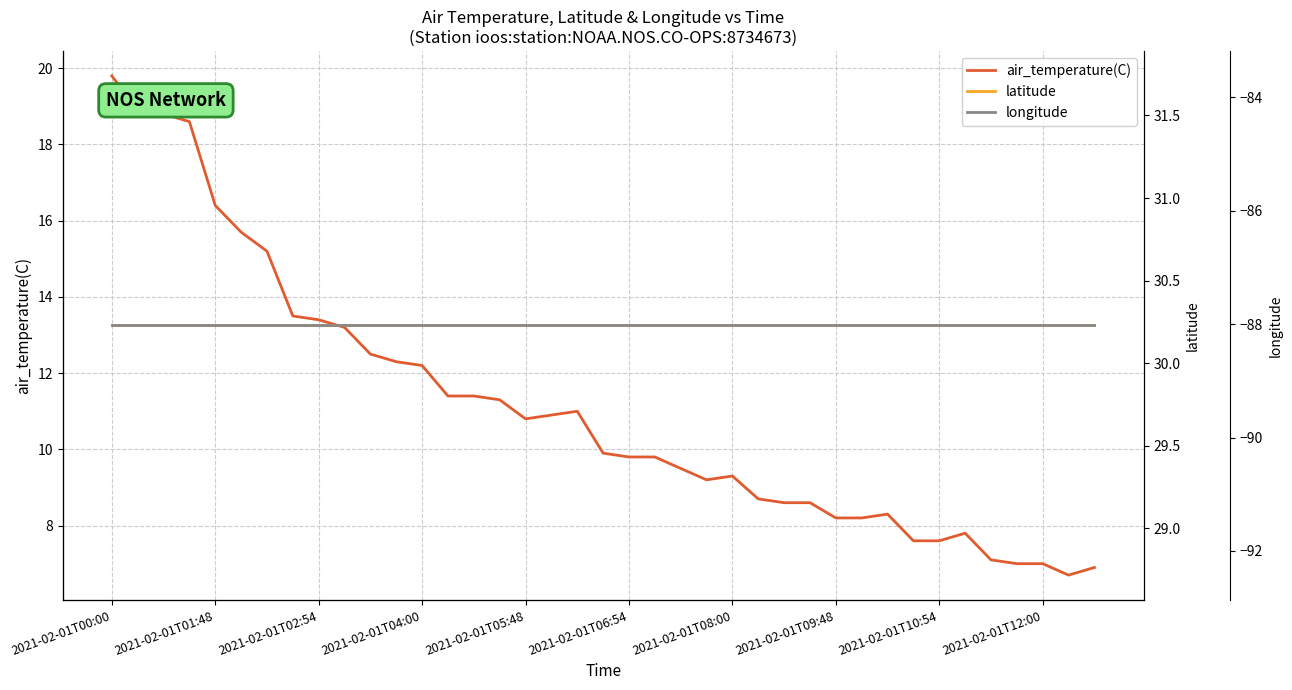

What position from the right is 27?

12